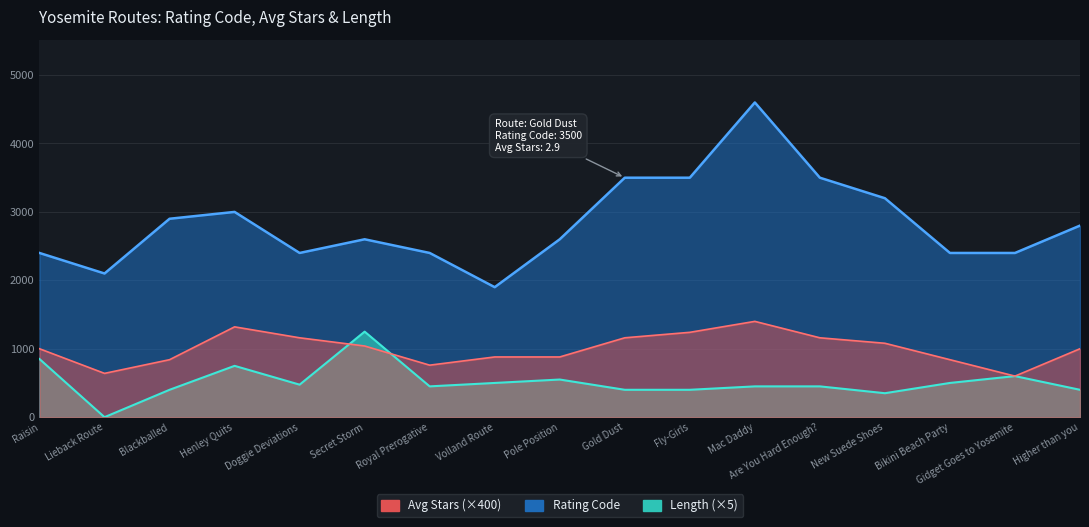

What is the sum of the Rating Code values at Higher than you and Fly-Girls?

6300.0